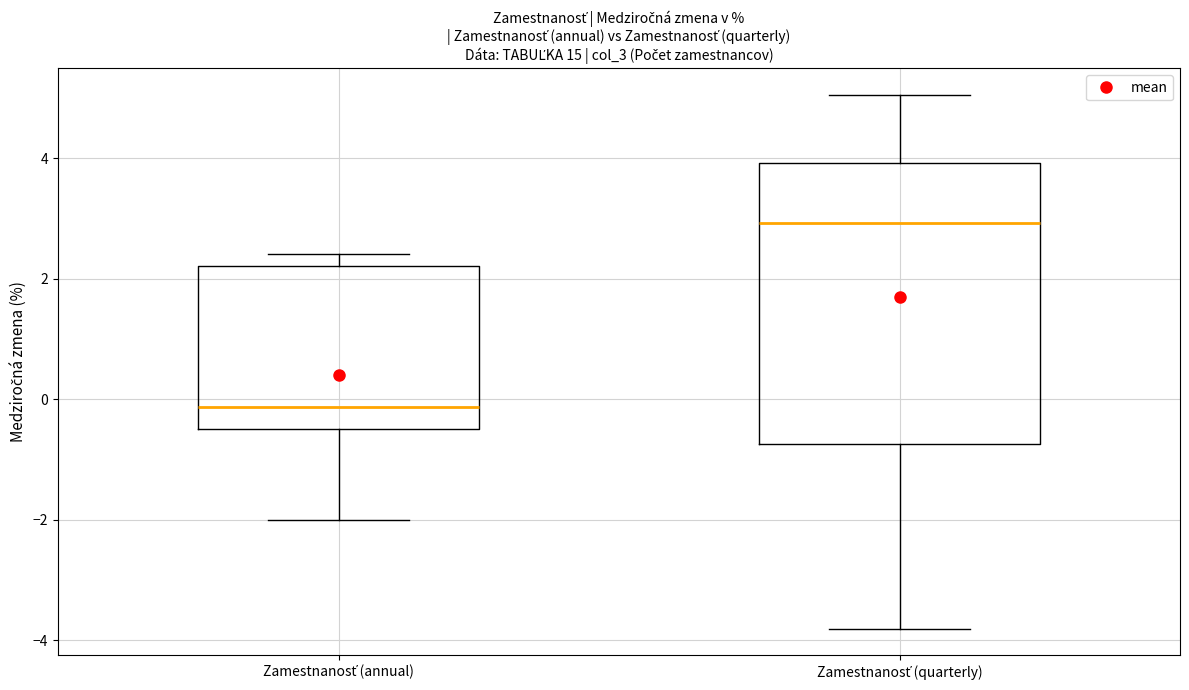

Which box is the tallest, from its lower edge to its upper edge?

Zamestnanosť (quarterly)